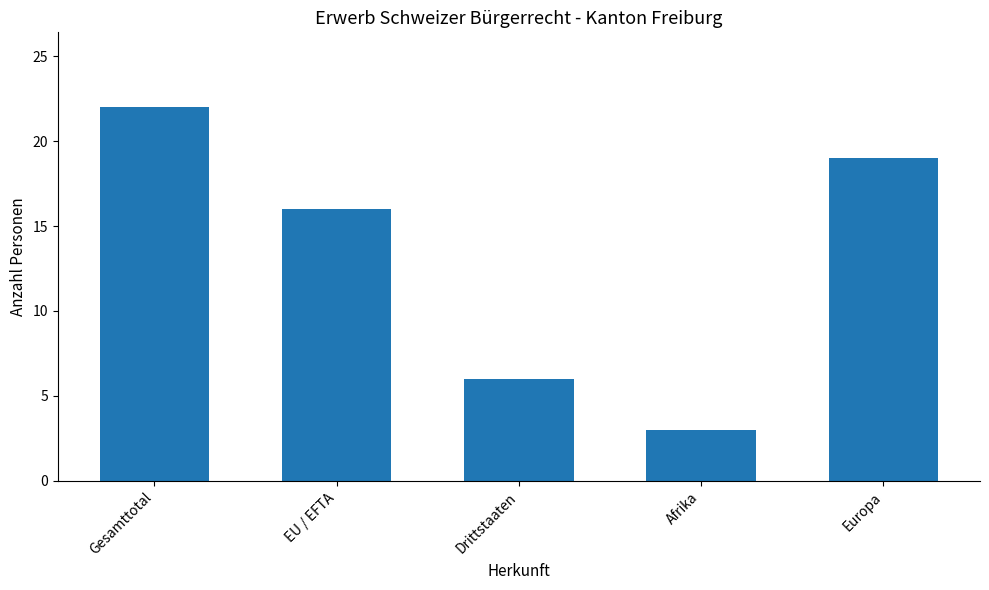

Is it true that the value at Europa is 19?

True